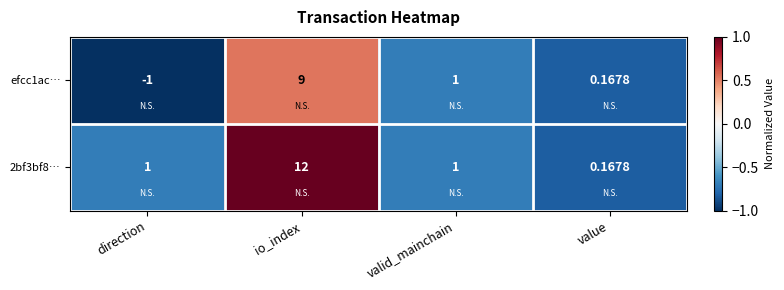

Which category has the highest value across all series?

io_index